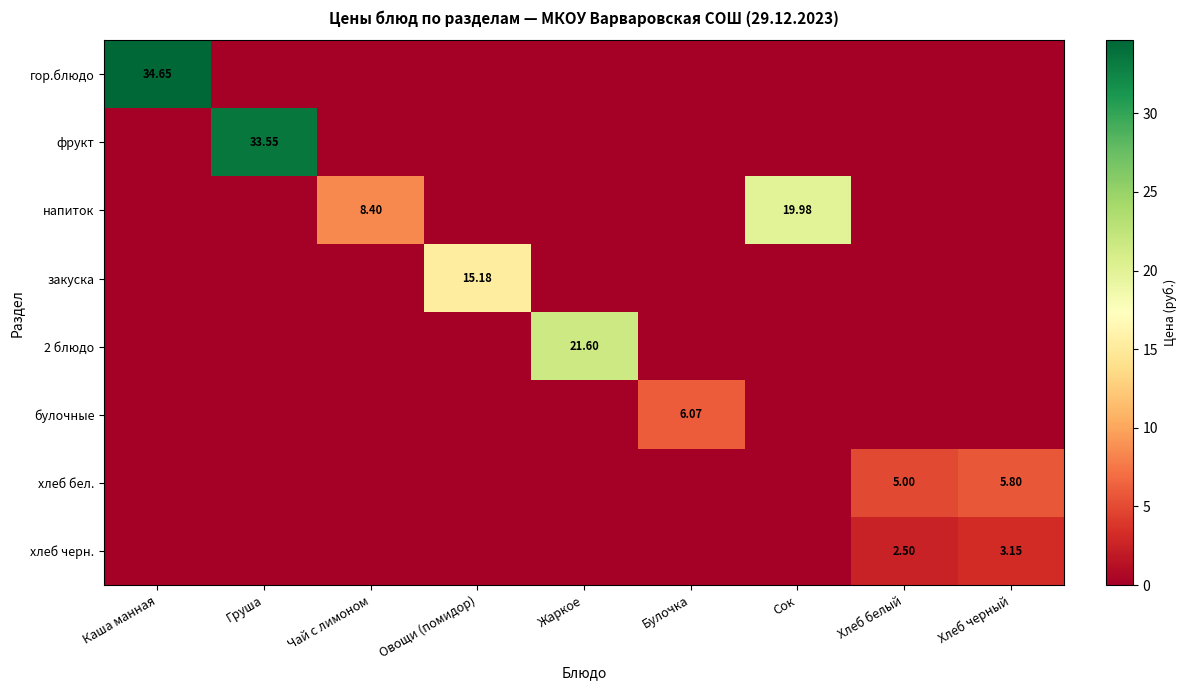

Is it true that хлеб черн. equals 0.0 at Сок?

True